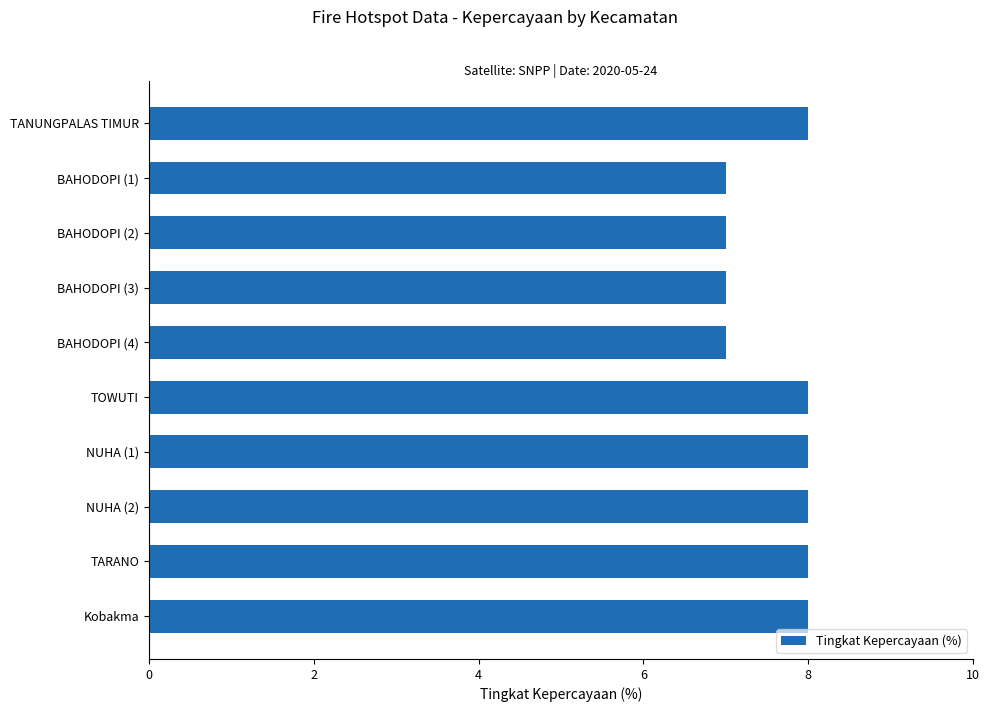

The chart shows a value of 12 at TARANO. True or false?

False